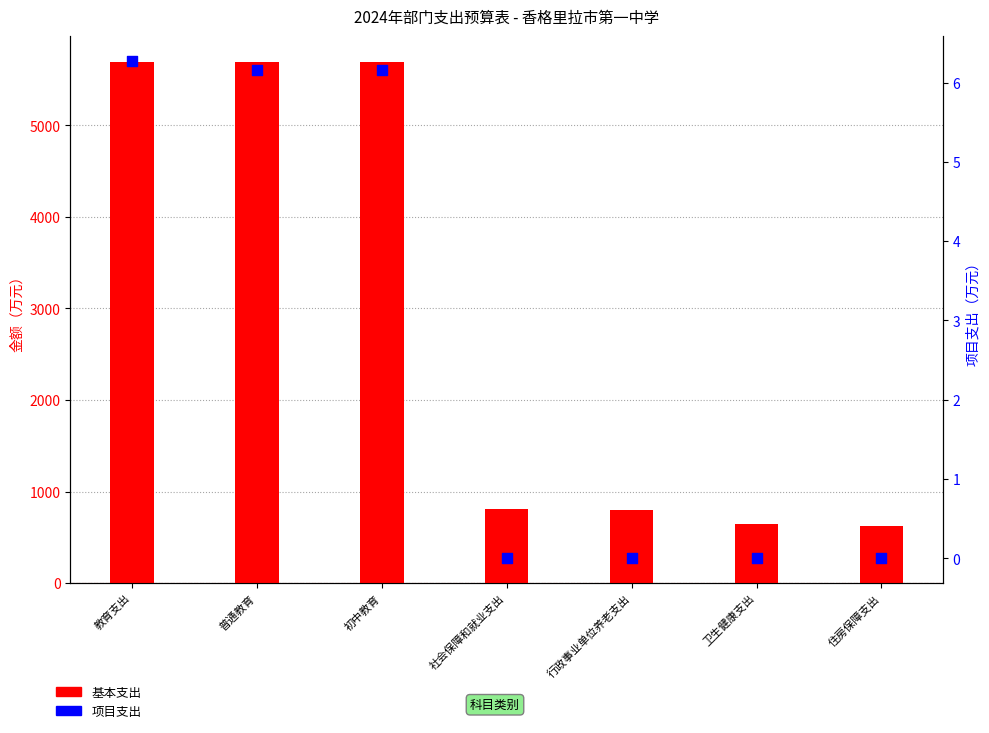

At how many categories does at least one series exceed 4275?

3